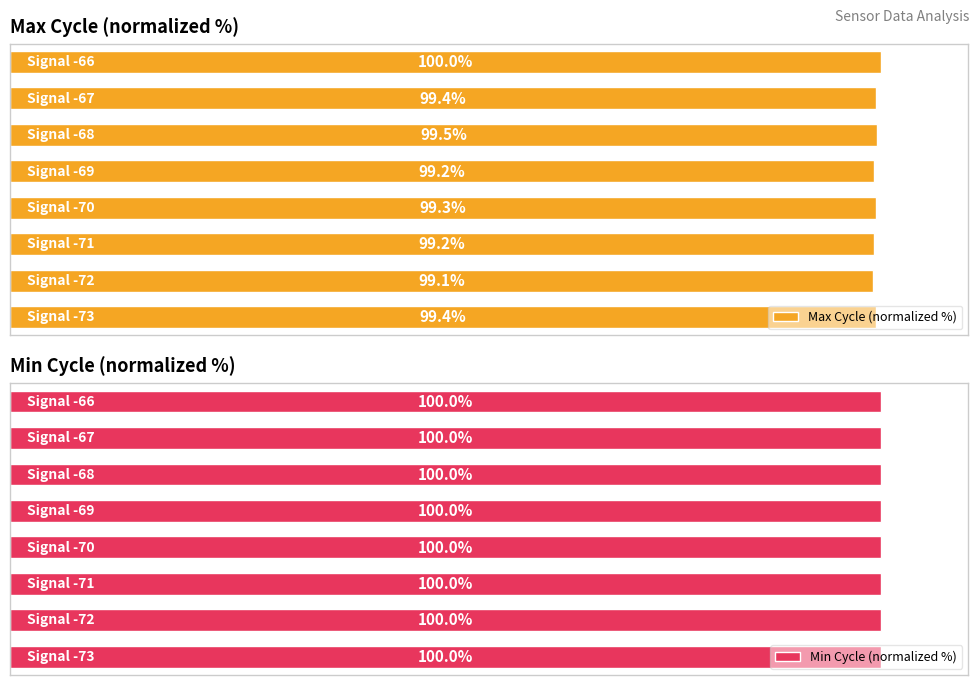

Which series has the widest spread of values?

Max Cycle (normalized %)